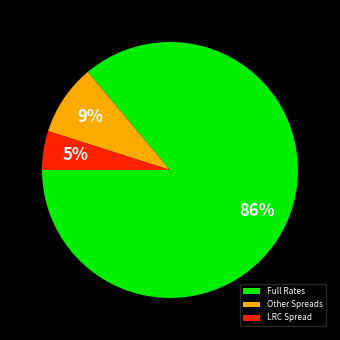

Does LRC Spread represent more than half of the total?

No